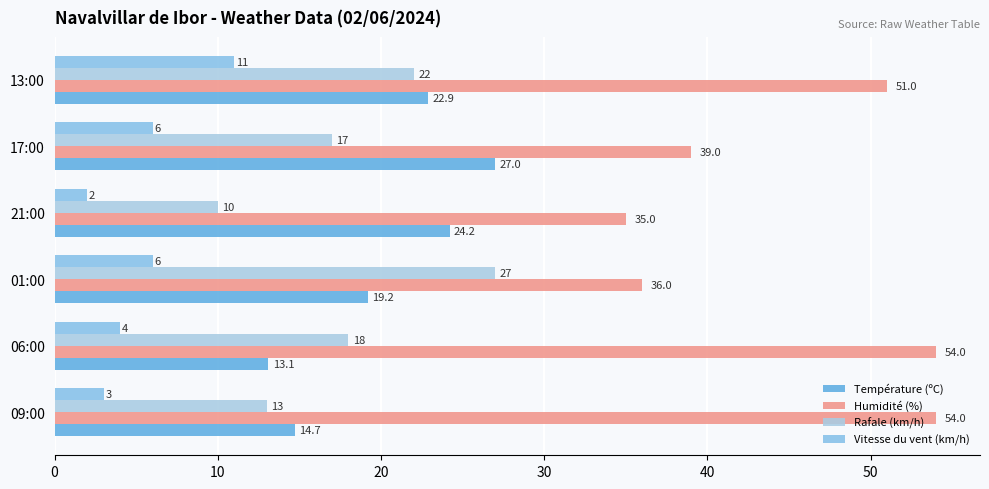

What is the difference between the second highest and minimum values in the Rafale (km/h) series?

12.0